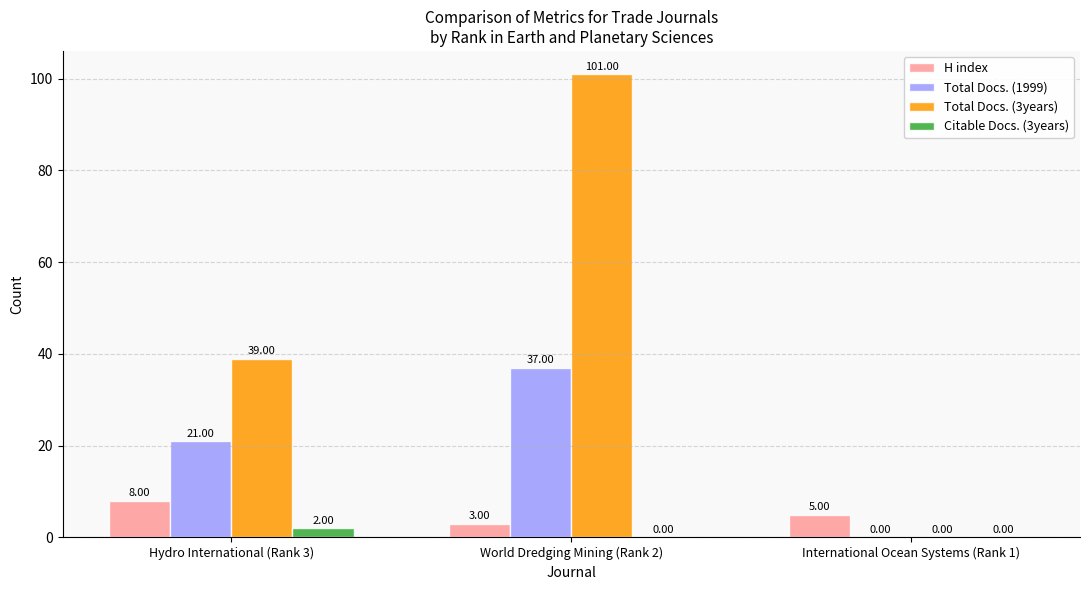

Which series changed the most between Hydro International (Rank 3) and World Dredging Mining (Rank 2)?

Total Docs. (3years)